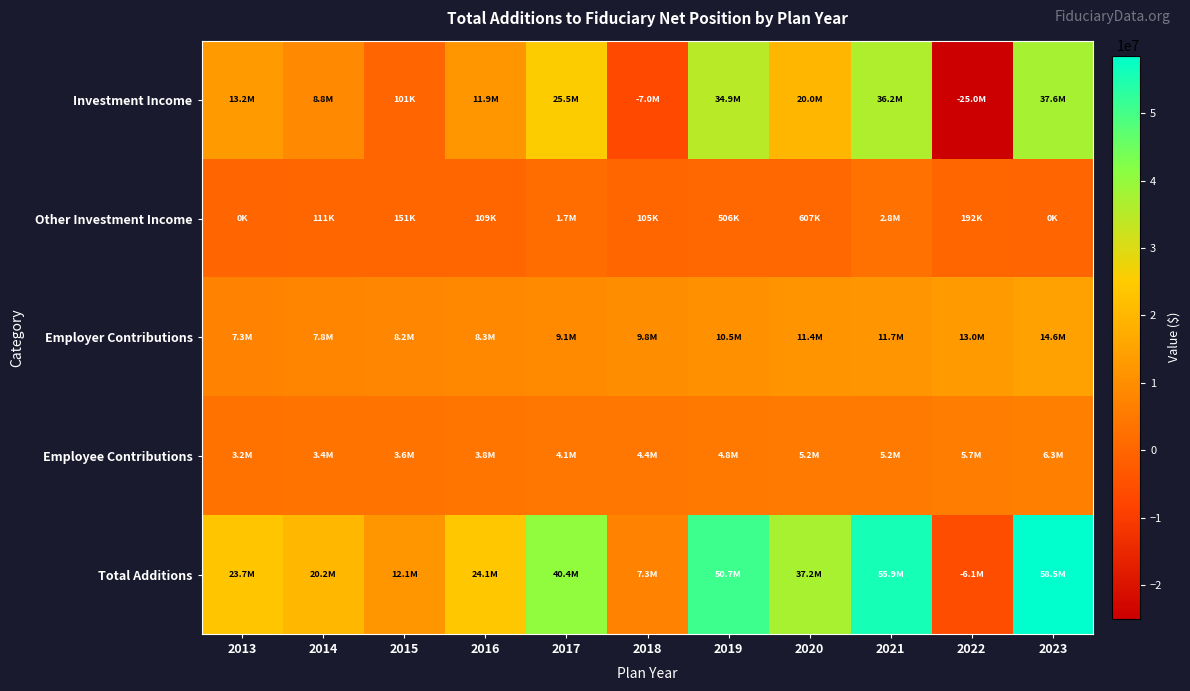

At which category is the sum across all series the highest?

2023